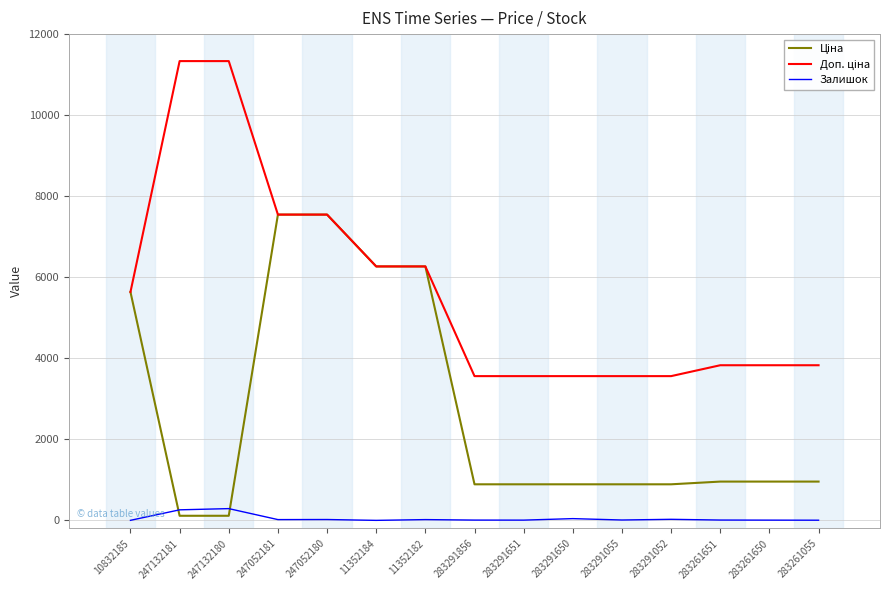

How many distinct data groups are displayed?

3